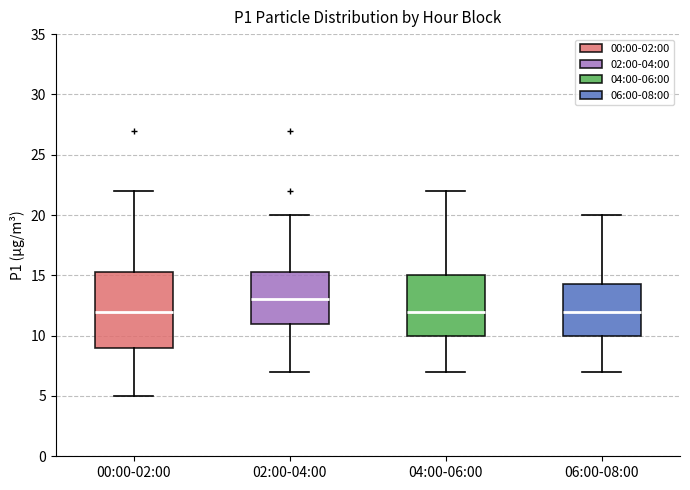

Reading left to right, read every box against the y-axis: the position of its median line, the range the box covers, and the ends of its whiskers. The values are not printed on the chart, so give them approximately, as read against the axis.

00:00-02:00: median 12.0, box 9.0 to 15.5, whiskers 5.0 to 22.0
02:00-04:00: median 13.0, box 11.0 to 15.5, whiskers 7.0 to 20.0
04:00-06:00: median 12.0, box 10.0 to 15.0, whiskers 7.0 to 22.0
06:00-08:00: median 12.0, box 10.0 to 14.5, whiskers 7.0 to 20.0